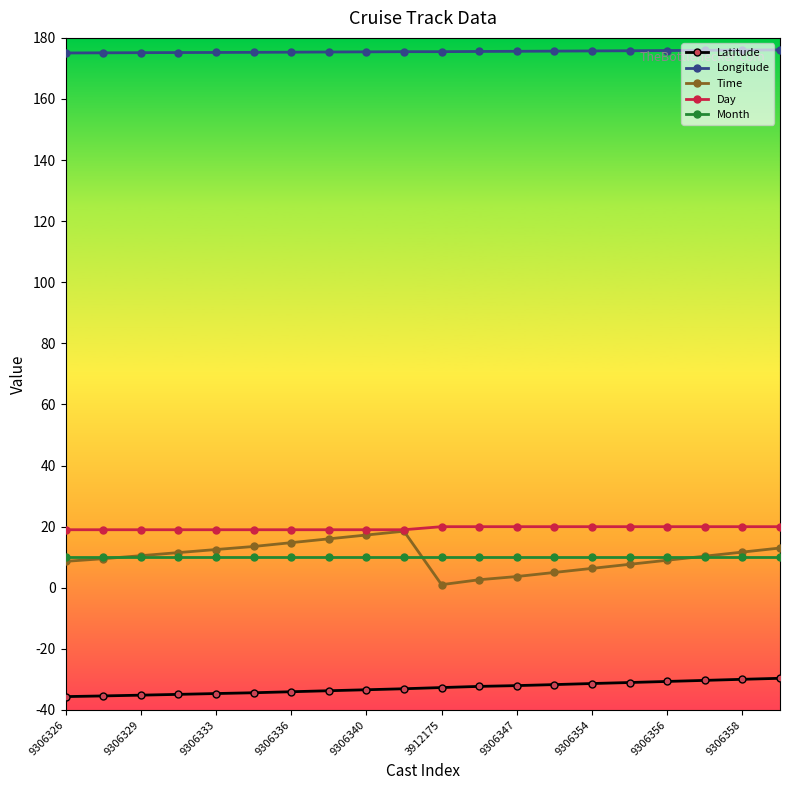

At how many categories does at least one series exceed 27?

20